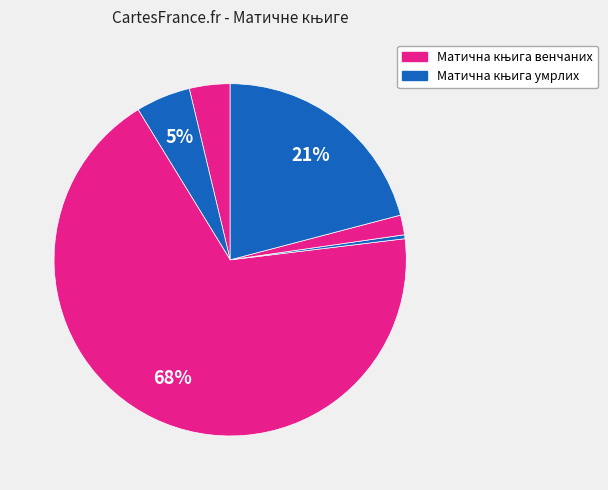

How many slices are in this pie chart?

6